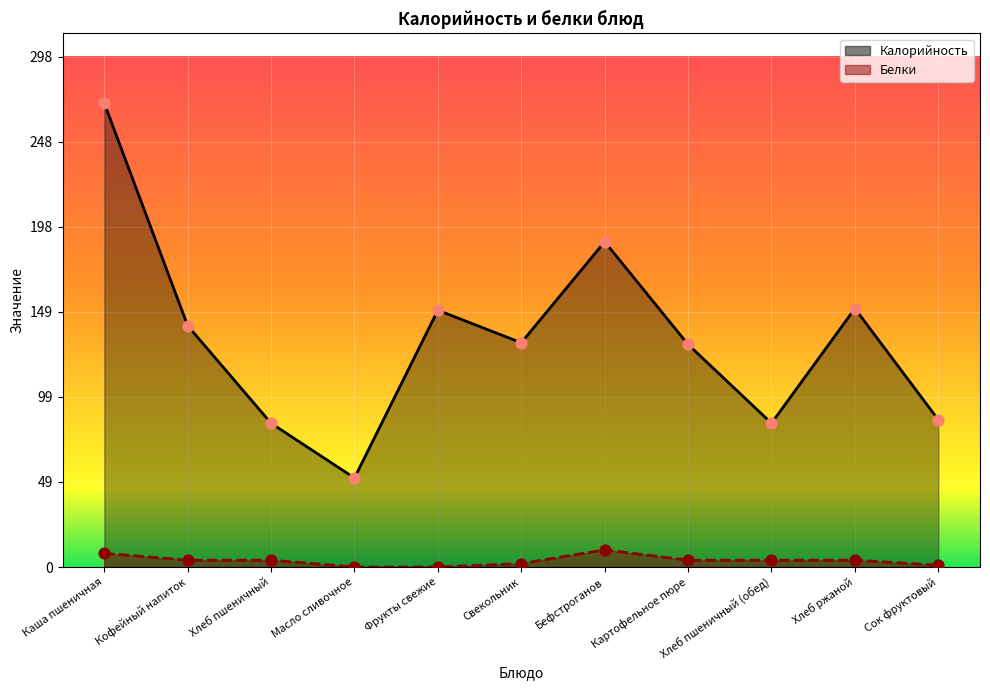

What are all the series names shown in the legend?

Калорийность, Белки